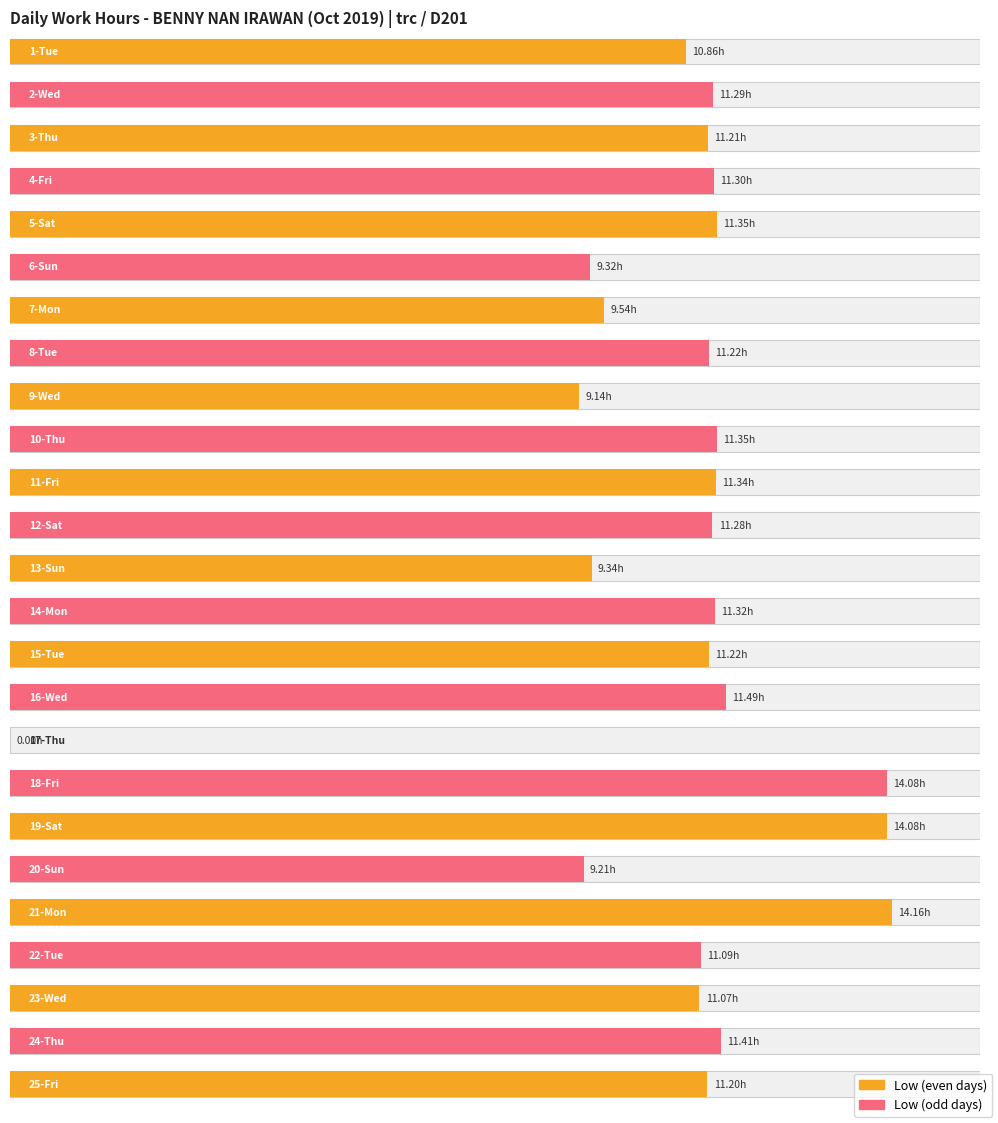

Reading left to right, extract all data points from this chart.

1-Tue=10.9	2-Wed=11.3	3-Thu=11.2	4-Fri=11.3	5-Sat=11.3	6-Sun=9.3	7-Mon=9.5	8-Tue=11.2	9-Wed=9.1	10-Thu=11.3	11-Fri=11.3	12-Sat=11.3	13-Sun=9.3	14-Mon=11.3	15-Tue=11.2	16-Wed=11.5	17-Thu=0.0	18-Fri=14.1	19-Sat=14.1	20-Sun=9.2	21-Mon=14.2	22-Tue=11.1	23-Wed=11.1	24-Thu=11.4	25-Fri=11.2